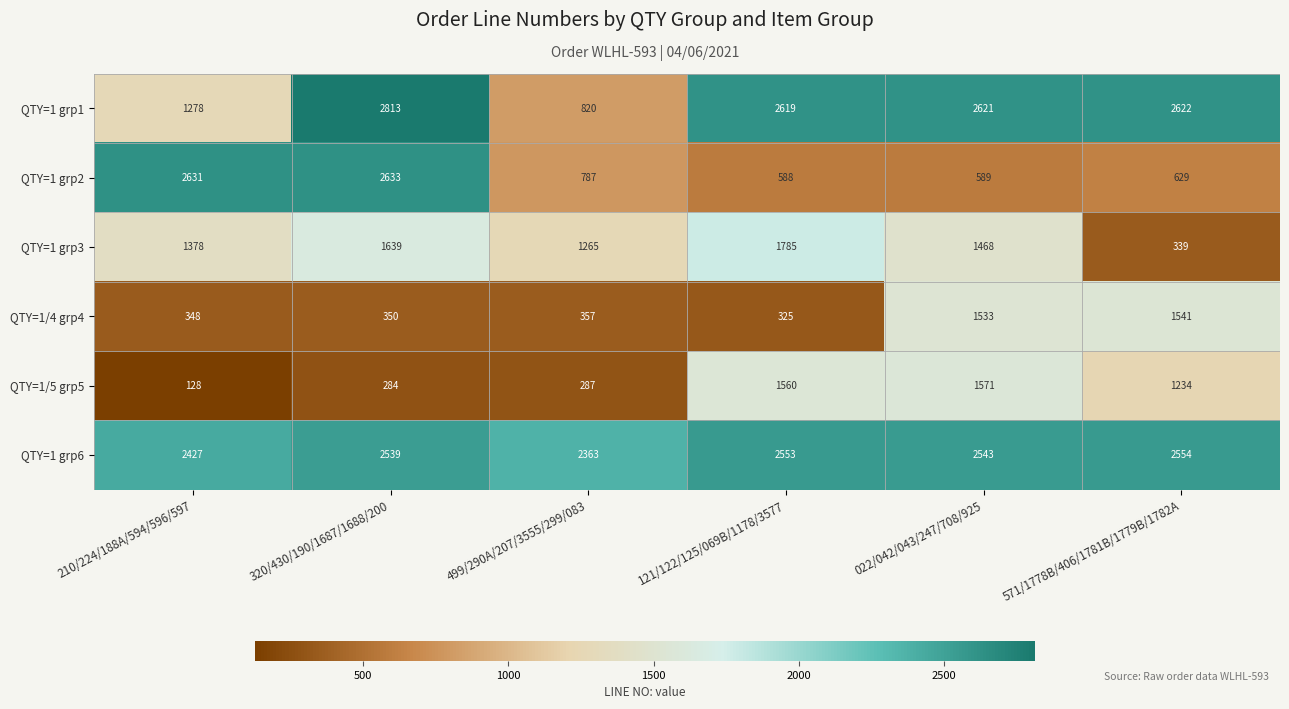

Is it true that QTY=1 grp6 equals 889.1 at 499/290A/207/3555/299/083?

False